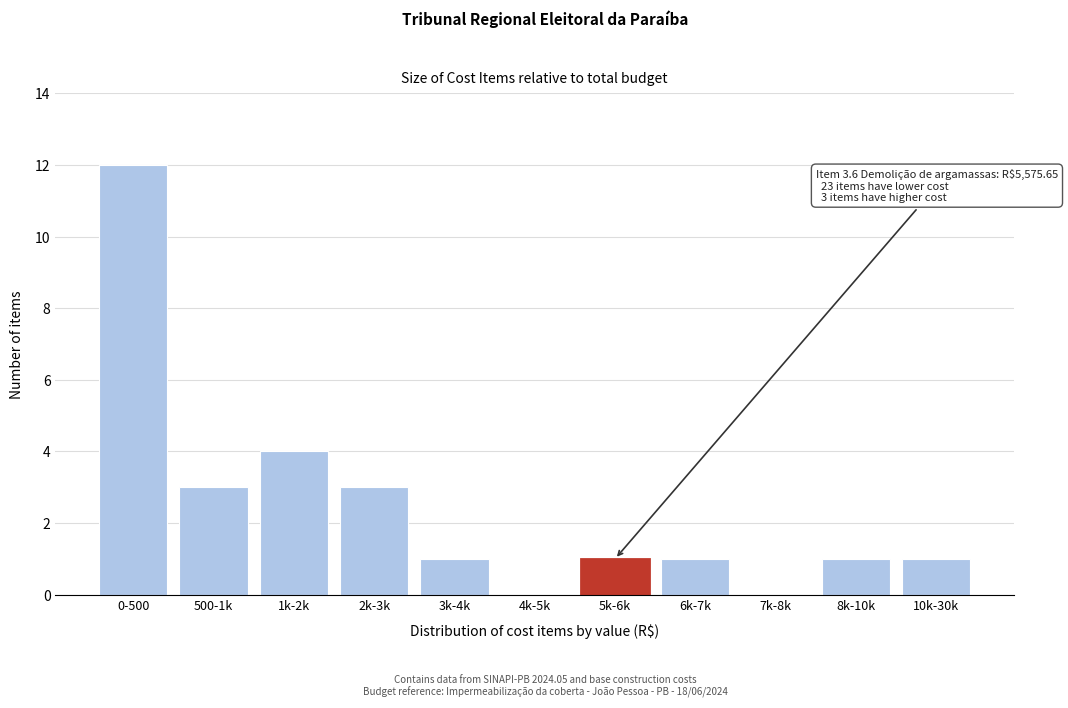

Reading left to right, transcribe all the data shown in this chart.

0-500=12	500-1k=3	1k-2k=4	2k-3k=3	3k-4k=1	4k-5k=0	5k-6k=1	6k-7k=1	7k-8k=0	8k-10k=1	10k-30k=1